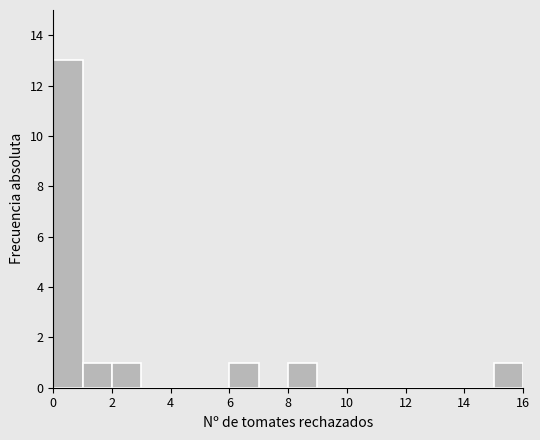

Which range on the x-axis has the tallest bar?

0 to 1